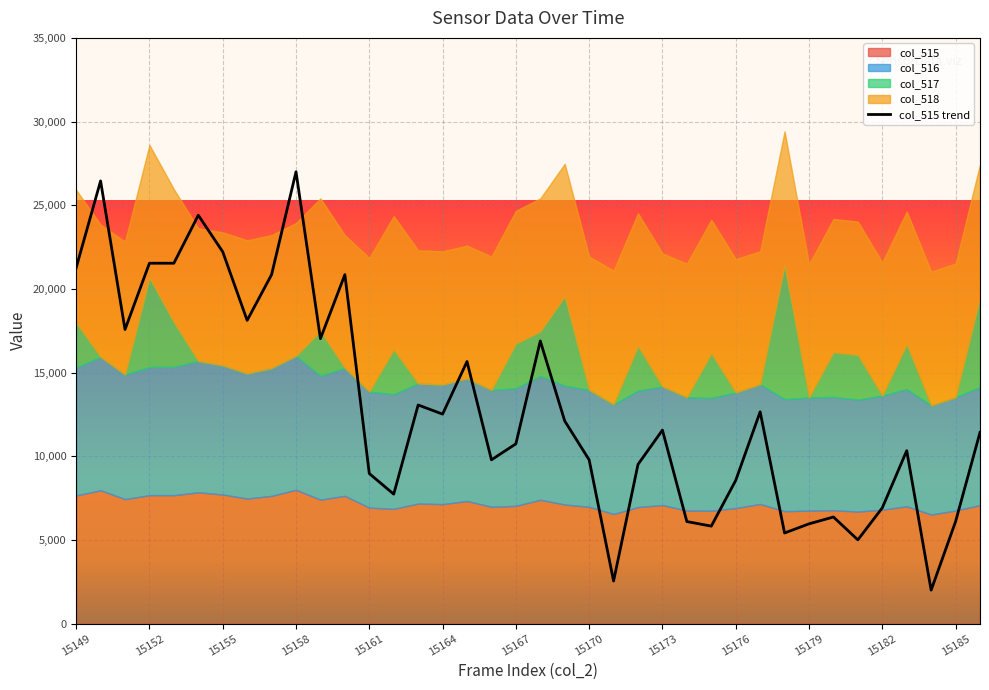

Which has a higher value, 29 or 16?

16